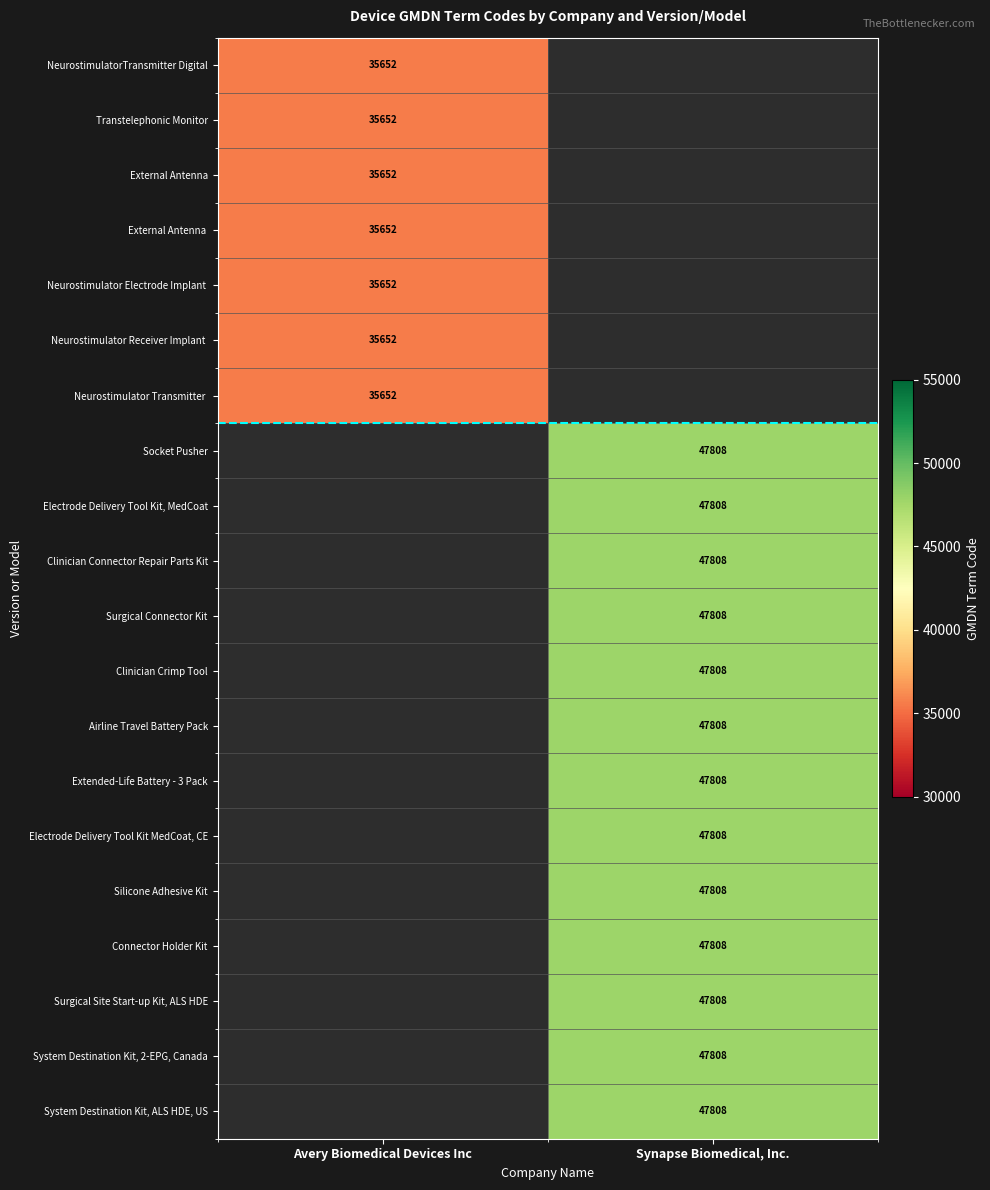

True or false: Electrode Delivery Tool Kit, MedCoat has a value of 47808 at Synapse Biomedical, Inc..

True